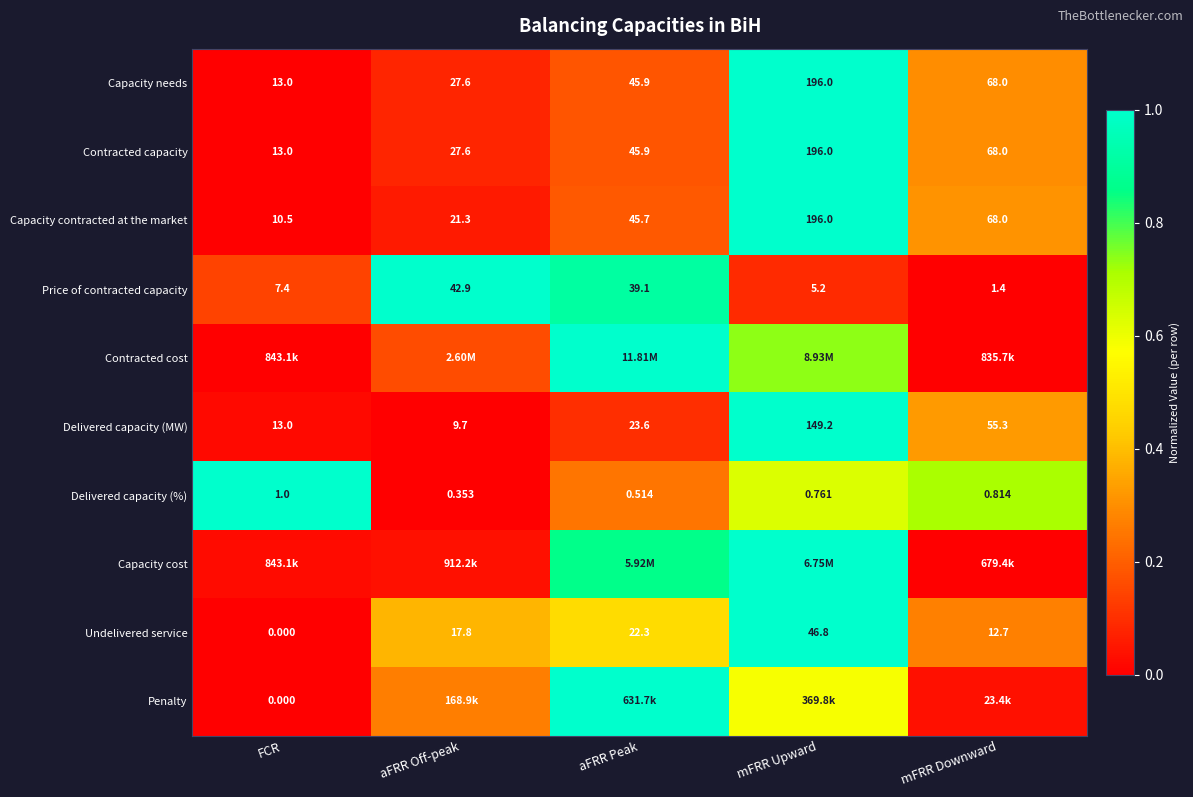

At which label does Price of contracted capacity reach its peak?

aFRR Off-peak